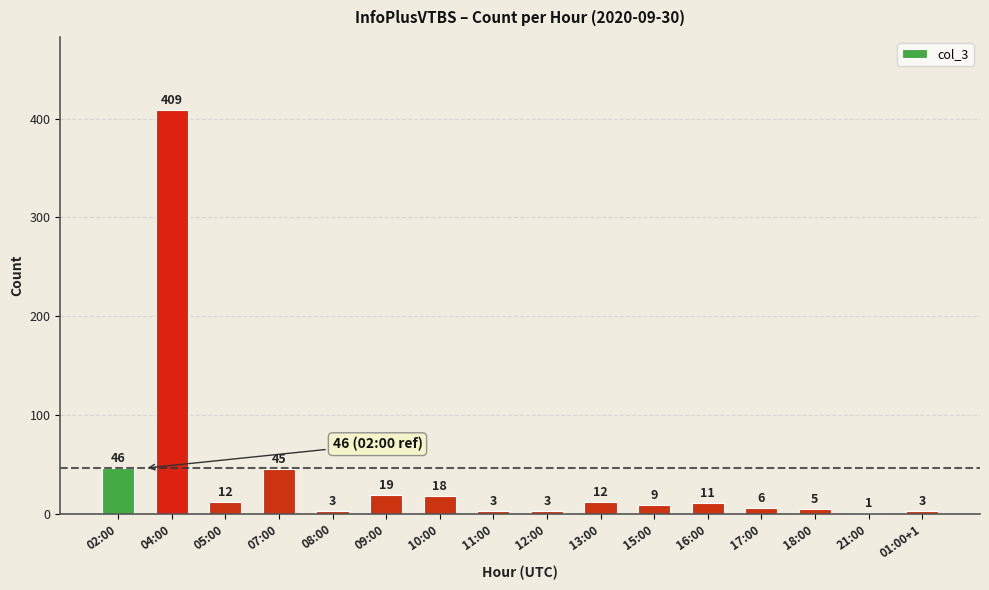

True or false: the data shows 3 at 08:00.

True